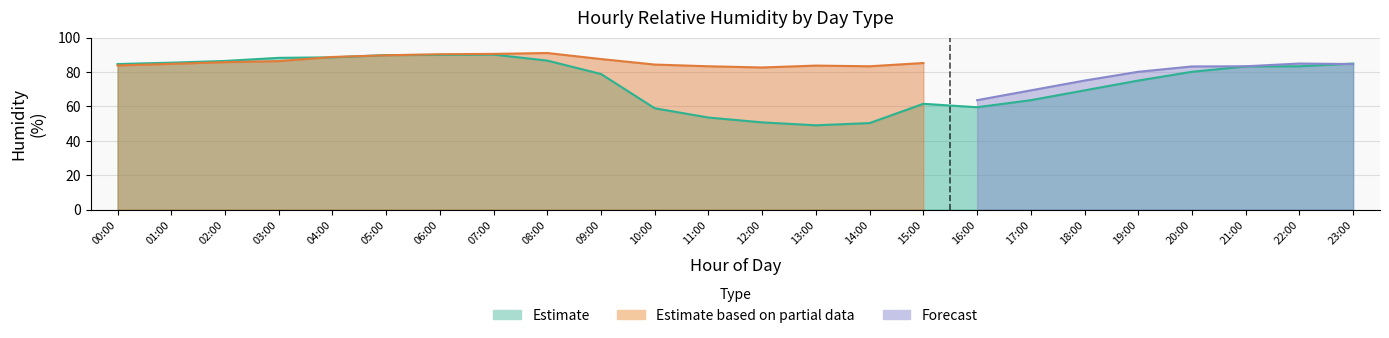

Where does the Apr 01 (Estimate) series first go above 83?

00